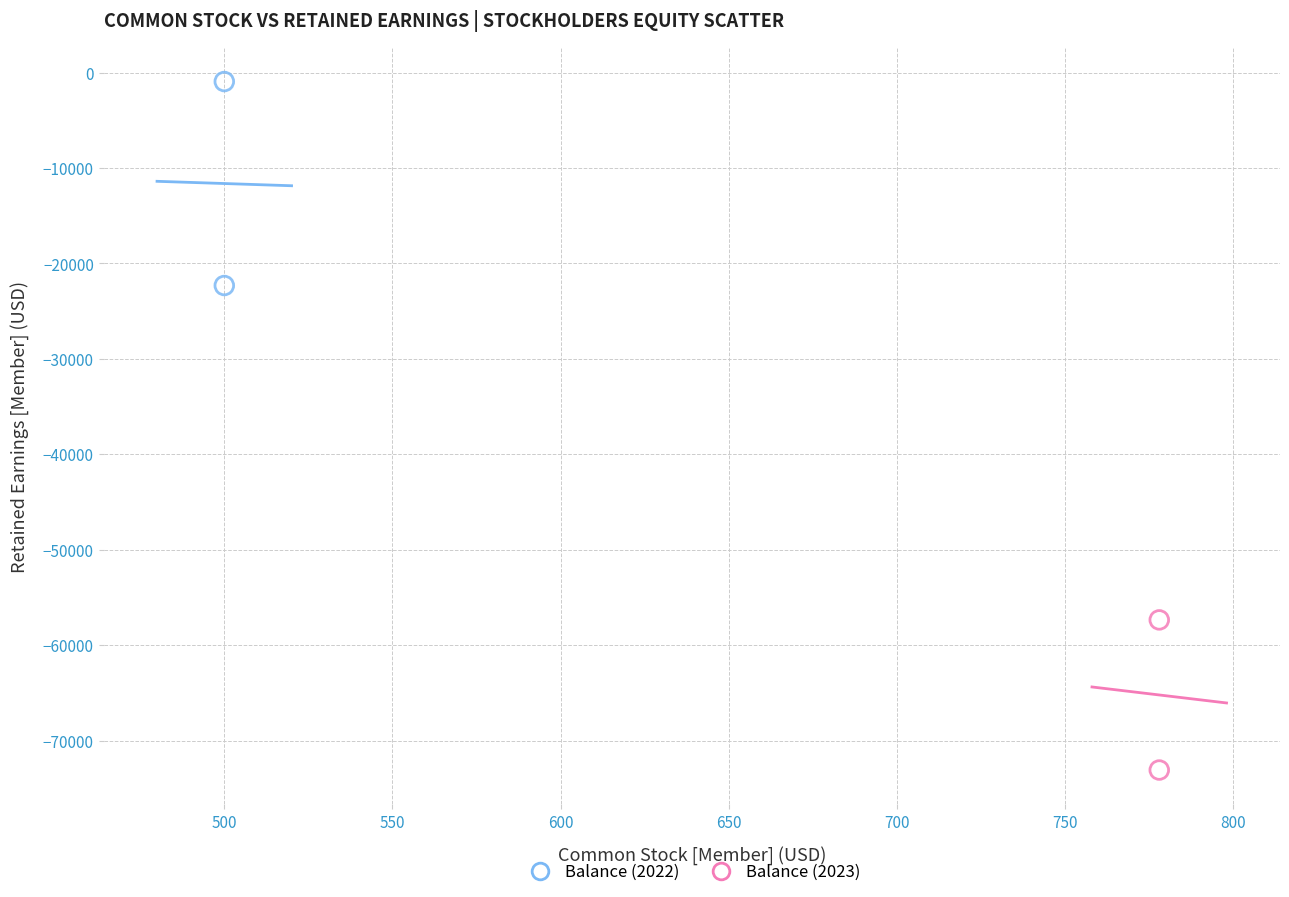

Which series contains the lowest Y value?

Balance (2023)